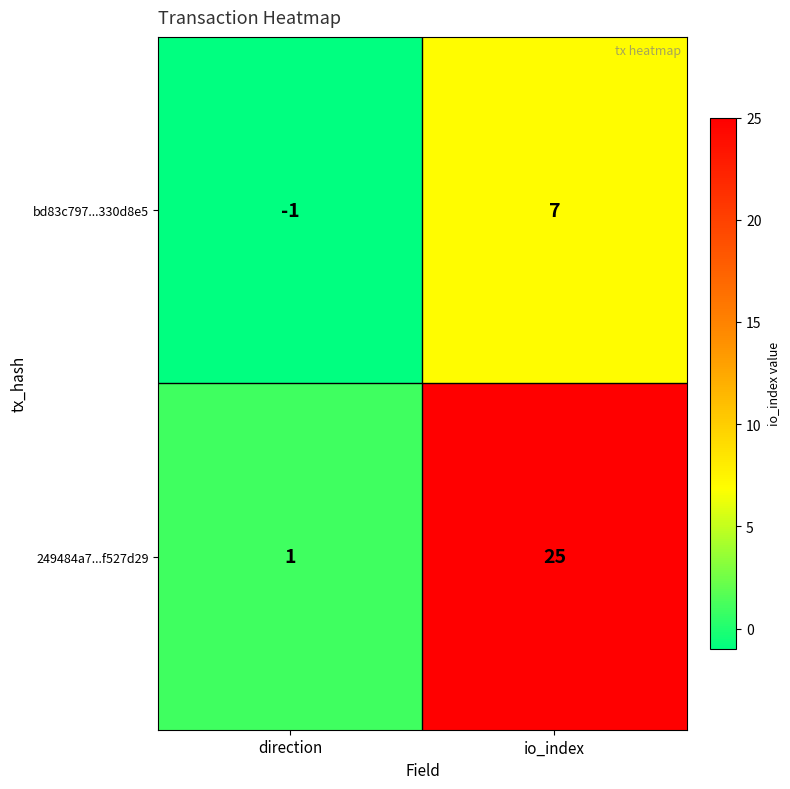

The value of bd83c797...330d8e5 at direction is -1. True or false?

True